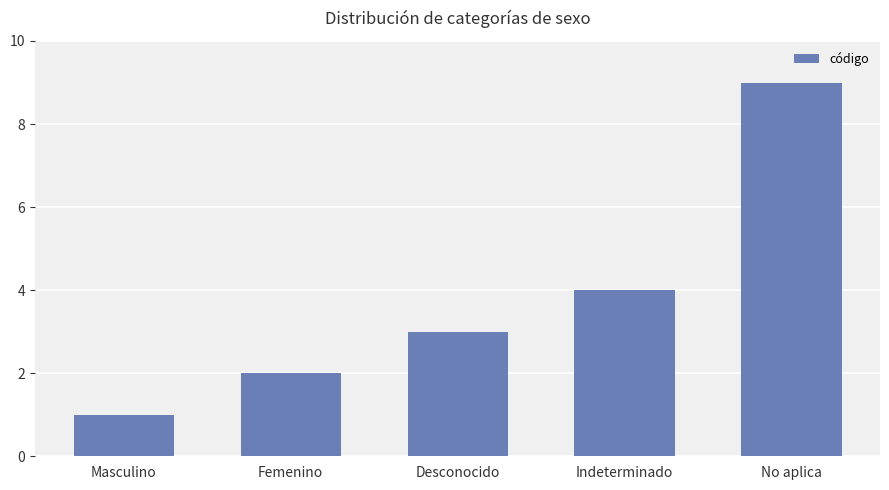

What is the label of the 4th bar from the left?

Indeterminado